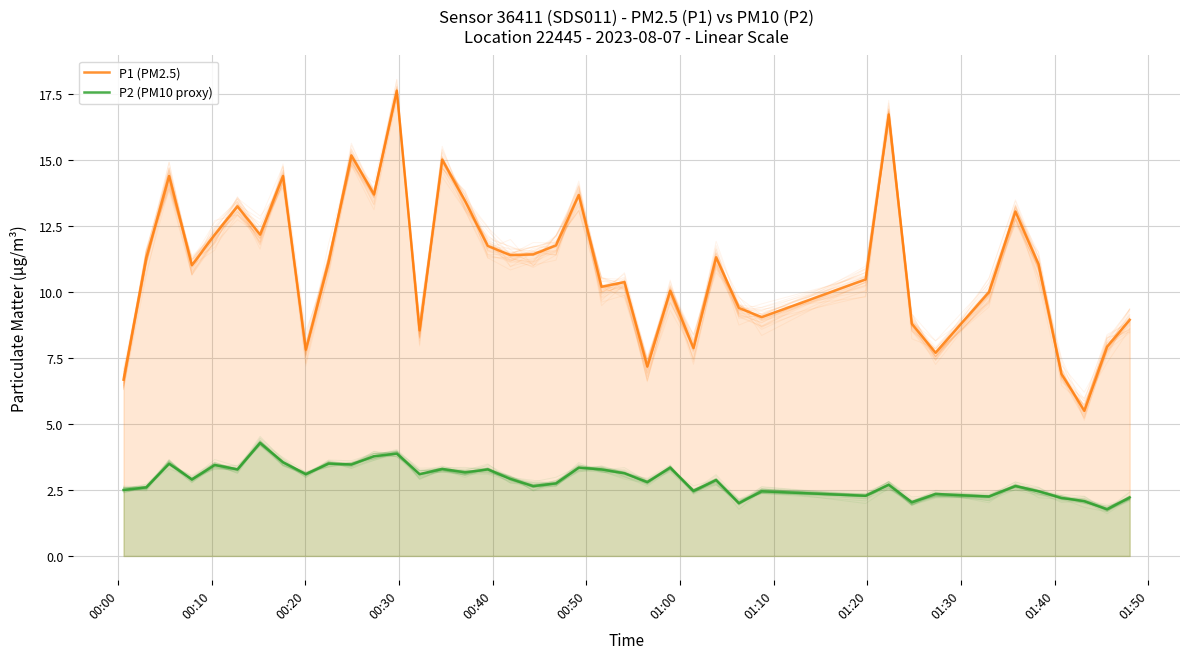

Rank the series by their average value, from highest to lowest.

P1 (PM2.5), P2 (PM10 proxy)